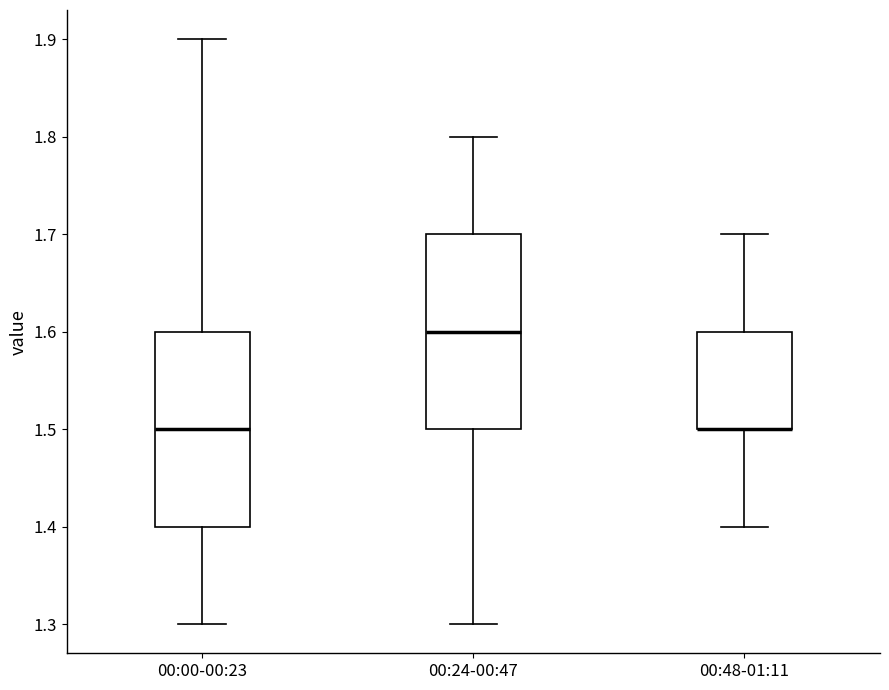

Reading left to right, transcribe this box plot: for each box, give where its median line is, the range the box spans, and where its two whiskers end, as read against the y-axis. The values are not printed on the chart, so give them approximately, as read against the axis.

00:00-00:23: median 1.5, box 1.4 to 1.6, whiskers 1.3 to 1.9
00:24-00:47: median 1.6, box 1.5 to 1.7, whiskers 1.3 to 1.8
00:48-01:11: median 1.5 (drawn on the box's lower edge), box 1.5 to 1.6, whiskers 1.4 to 1.7